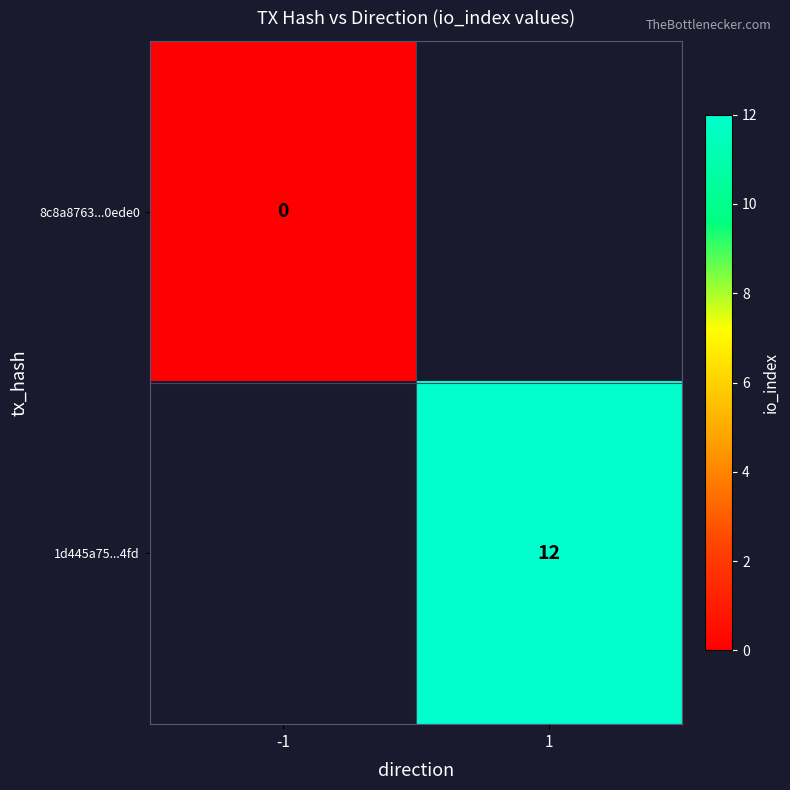

What is the greatest value displayed?

12.0